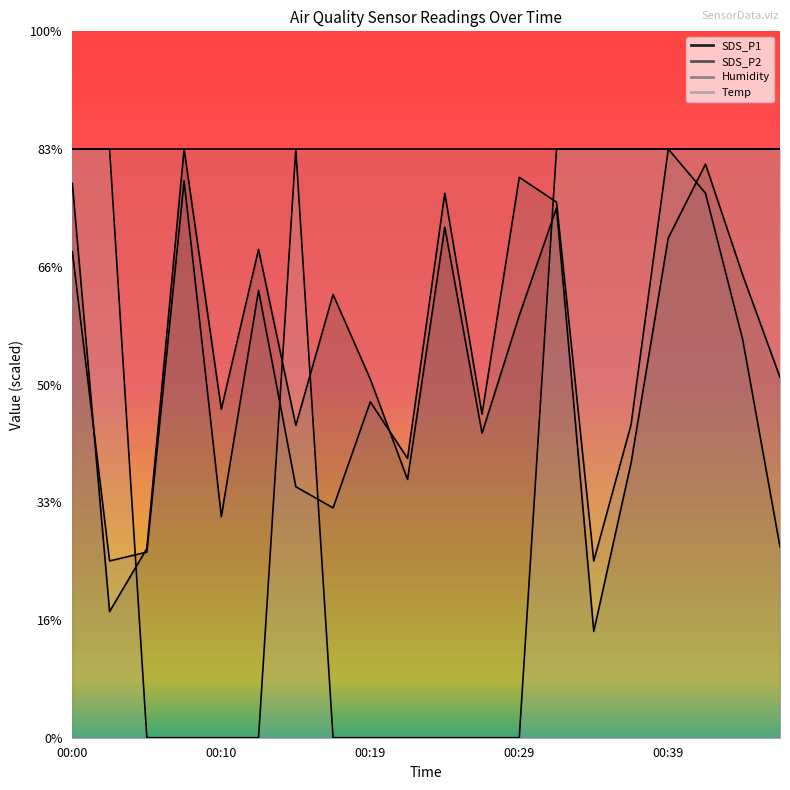

Does the chart have visible grid lines?

No